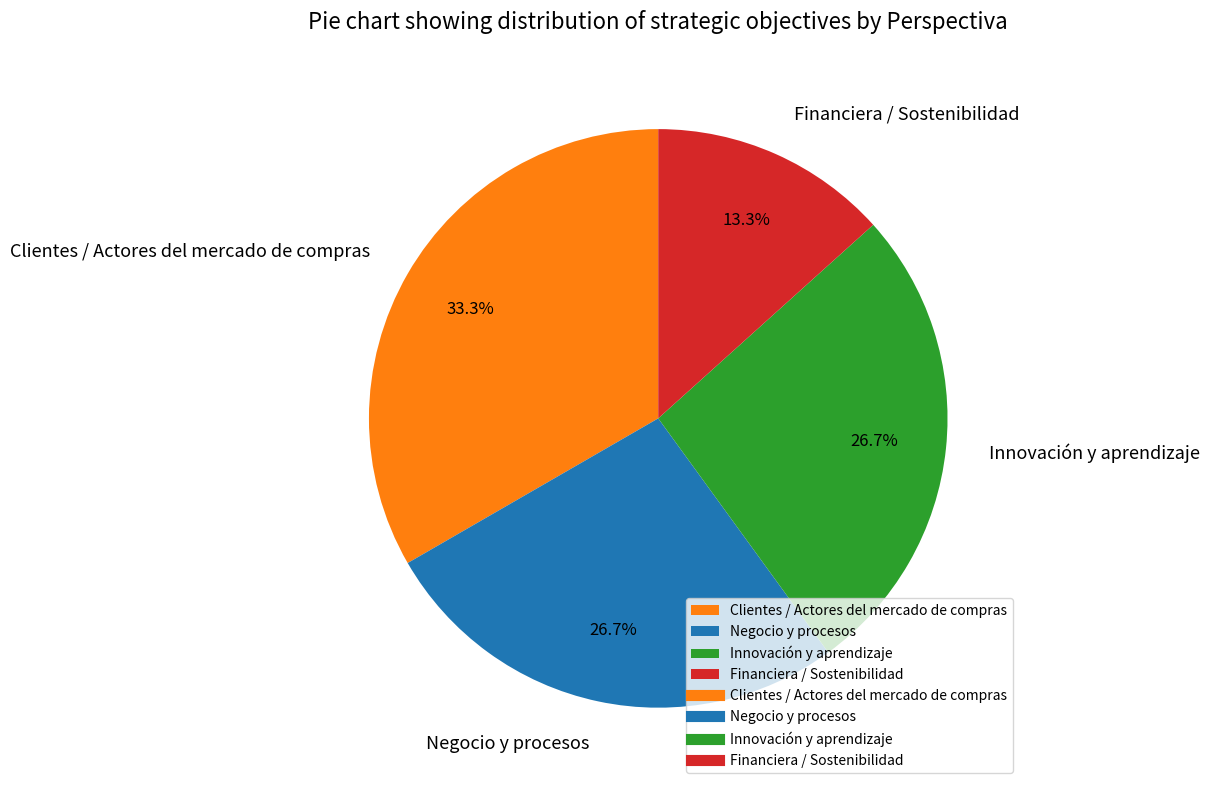

Count the number of slices in the pie.

4